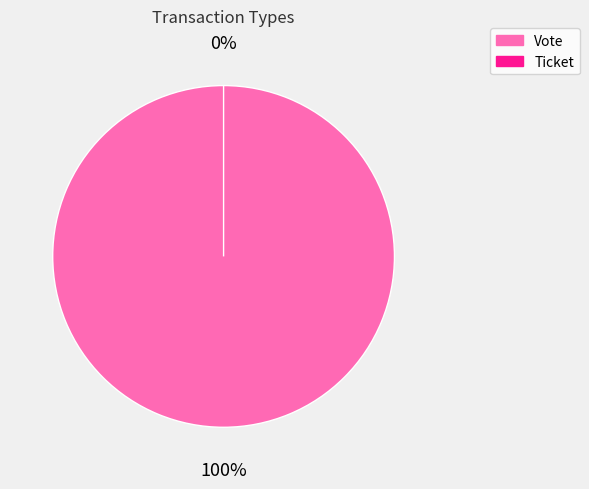

The Ticket slice represents 0% of the pie. True or false?

True